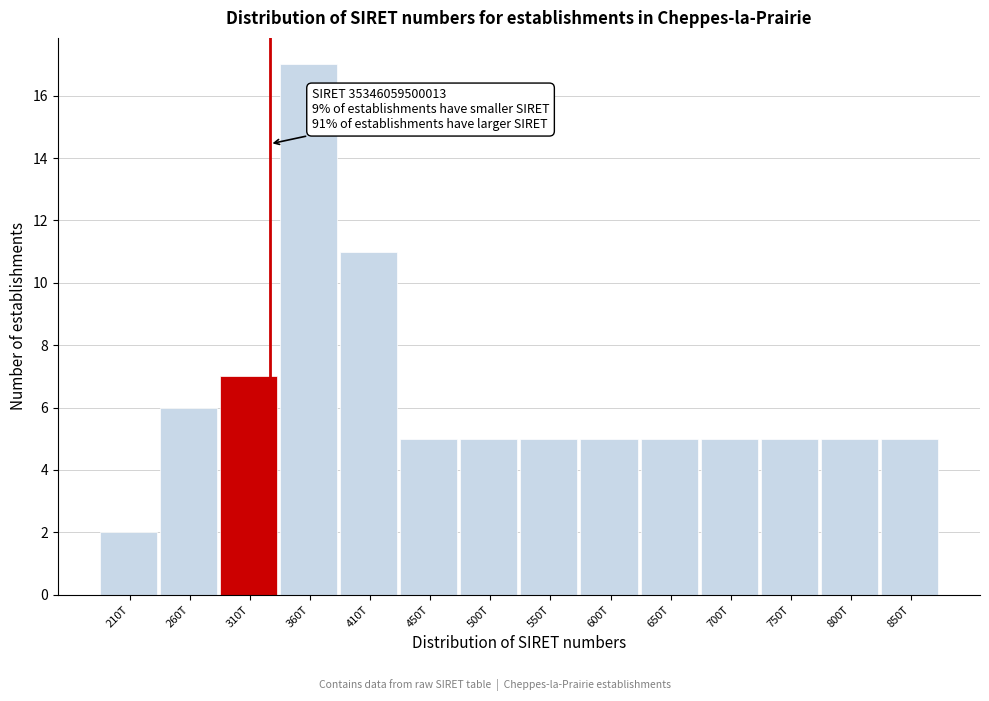

Reading left to right, what are all the values shown in this chart?

2	6	7	17	11	5	5	5	5	5	5	5	5	5